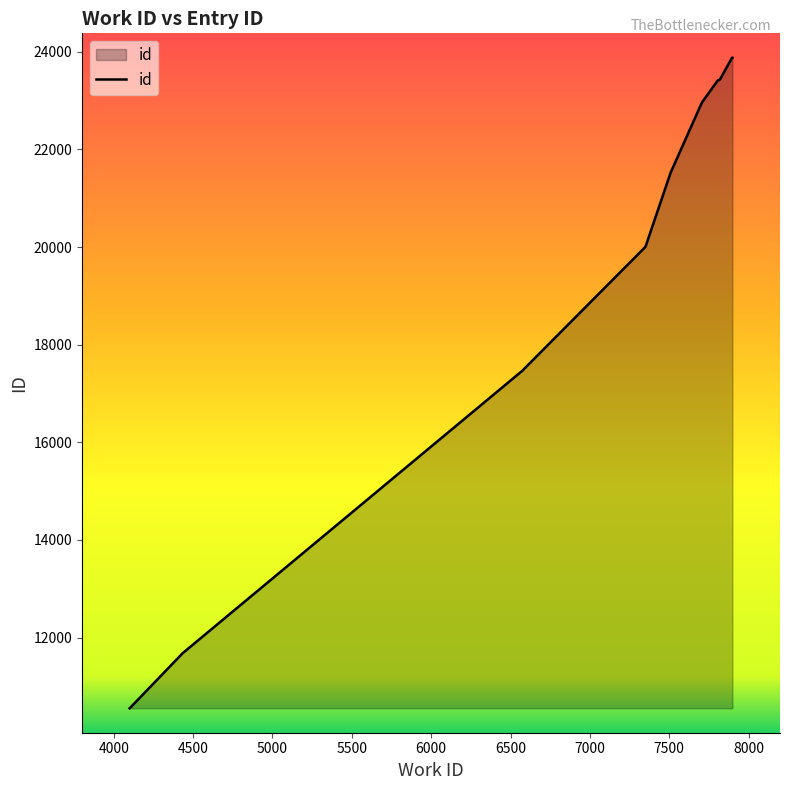

What is the difference between the maximum and minimum values?

13323